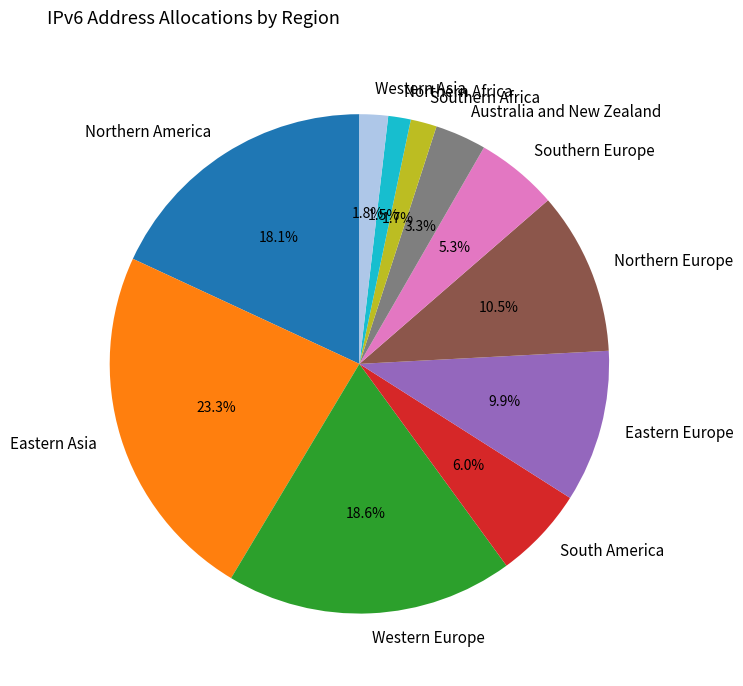

What is the ratio of the value at South America to the value at Eastern Asia?

0.3